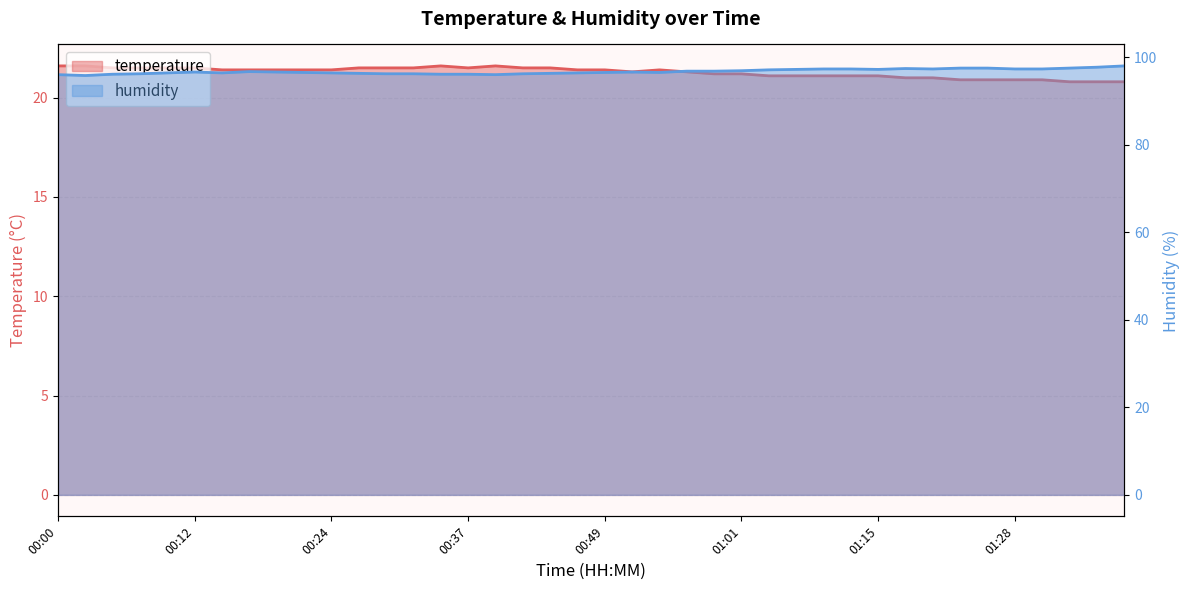

How many data points in temperature are above 21?

31